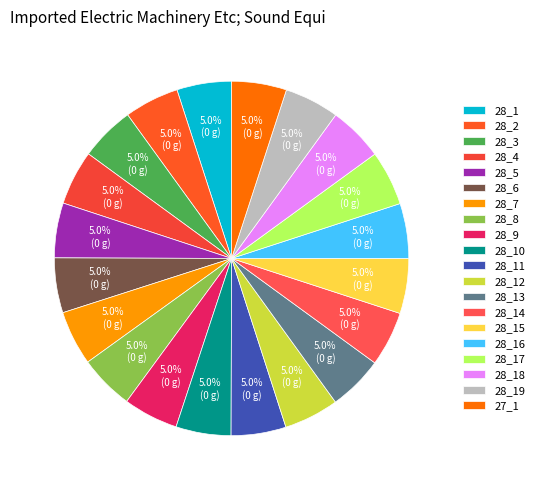

How many slices are in this pie chart?

20